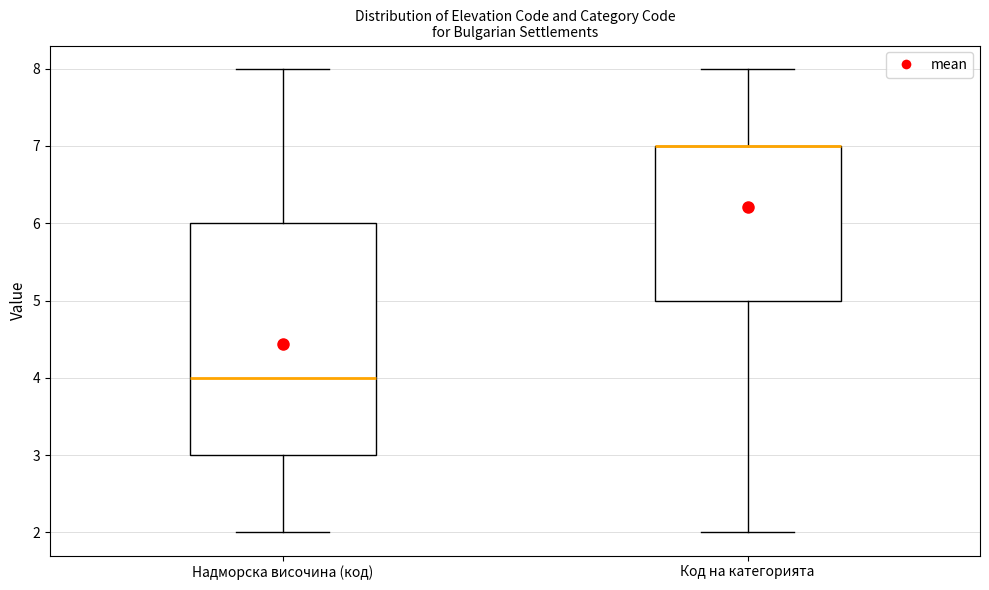

Reading left to right, read every box against the y-axis: the position of its median line, the range the box covers, and the ends of its whiskers. The values are not printed on the chart, so give them approximately, as read against the axis.

Надморска височина (код): median 4, box 3 to 6, whiskers 2 to 8
Код на категорията: median 7 (drawn on the box's upper edge), box 5 to 7, whiskers 2 to 8